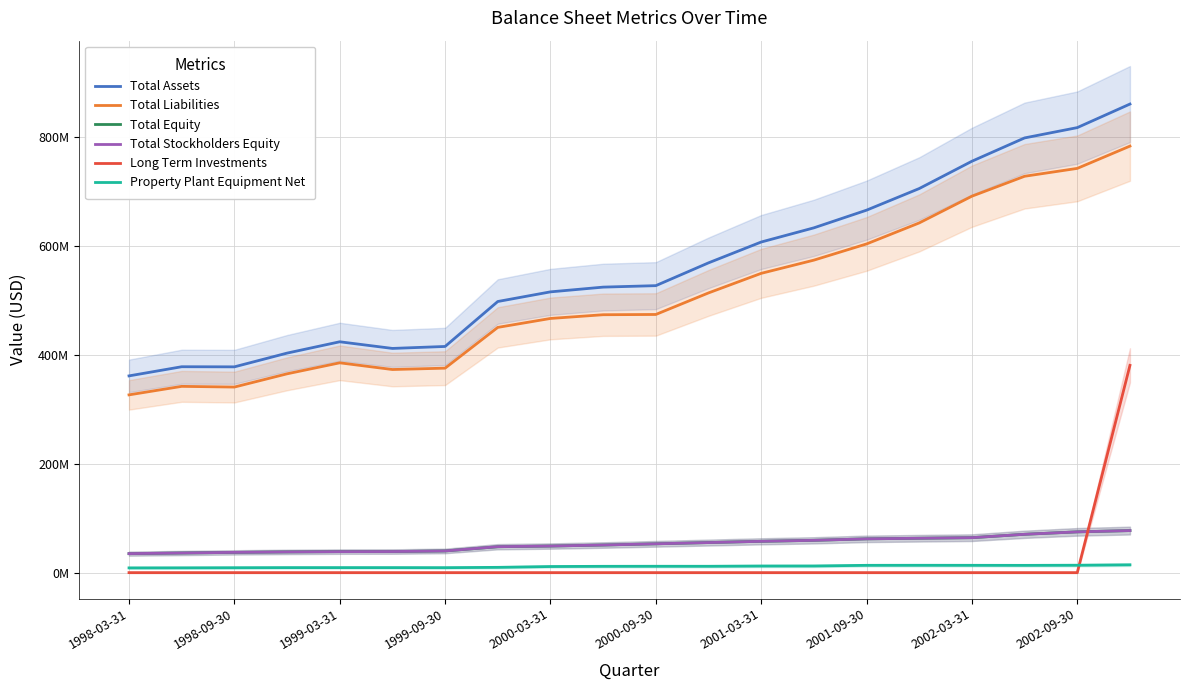

What is the difference between the maximum and minimum values in the Total Equity series?

42358000